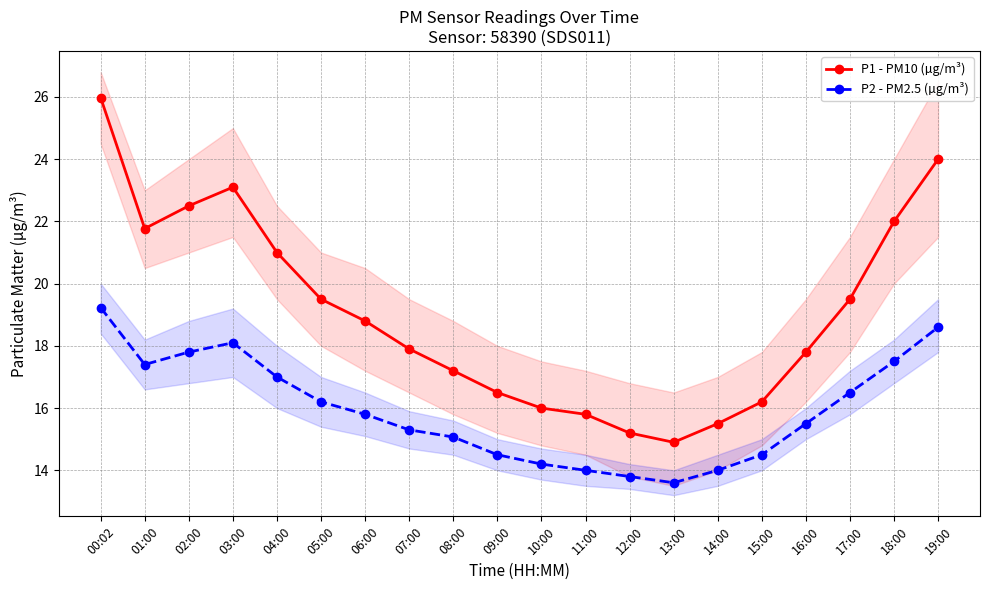

Which series has the largest total across all categories?

P1 - PM10 (µg/m³)